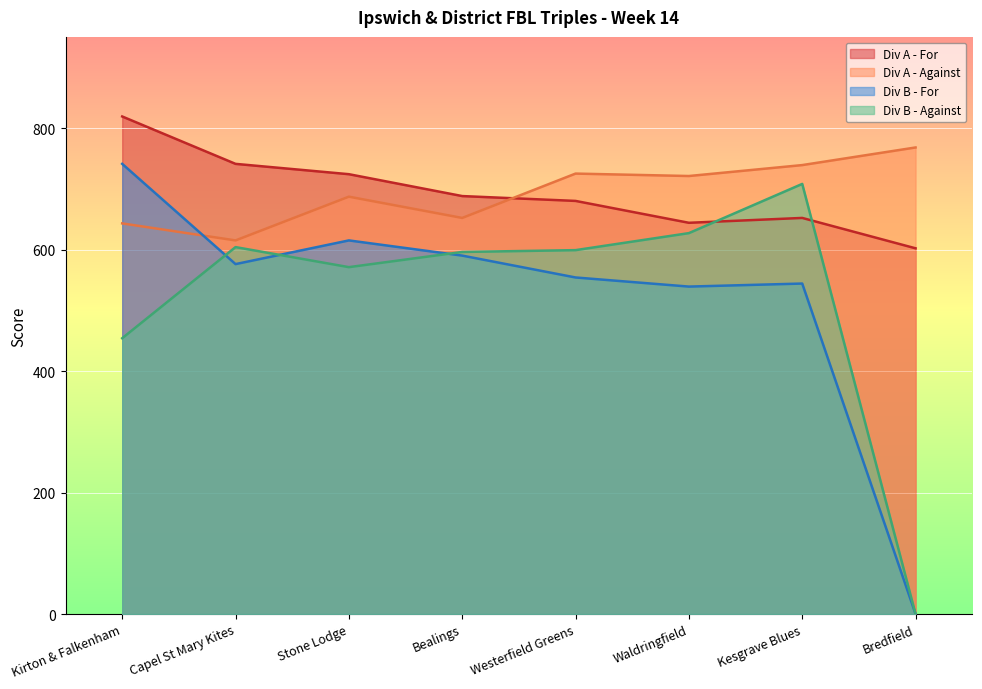

What is the maximum value shown in the chart?

819